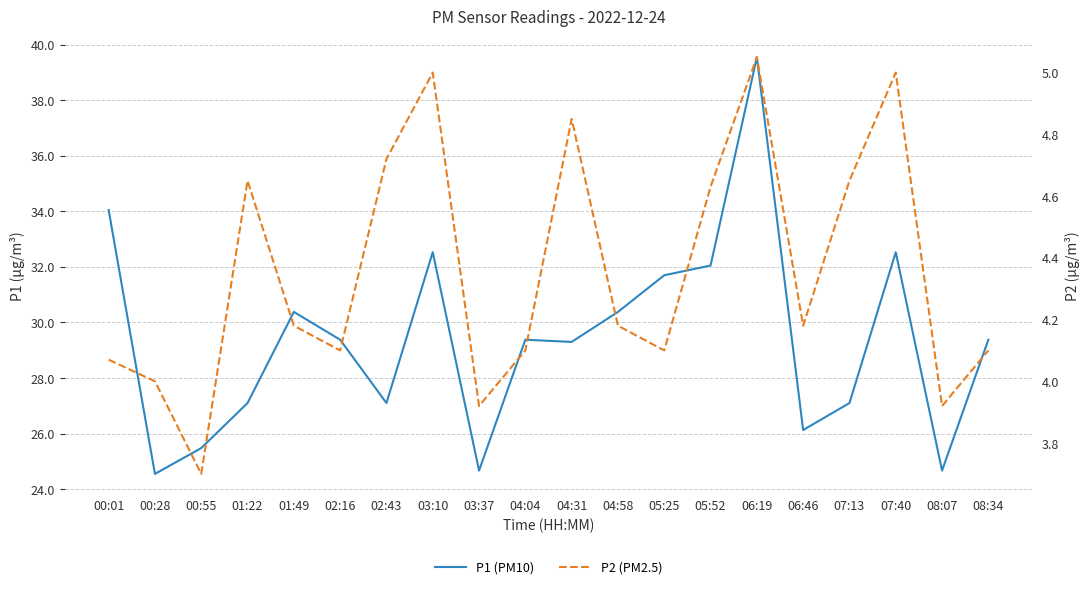

In P2 (PM2.5), how many points are higher than both neighbors (excluding endpoints)?

5